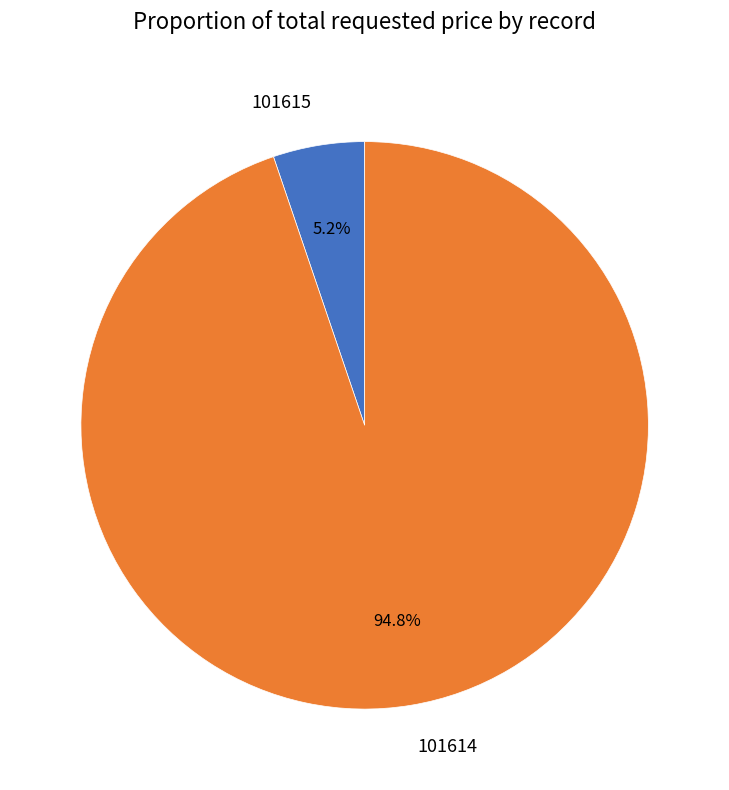

Is it true that 101614 is 95% of the pie?

True